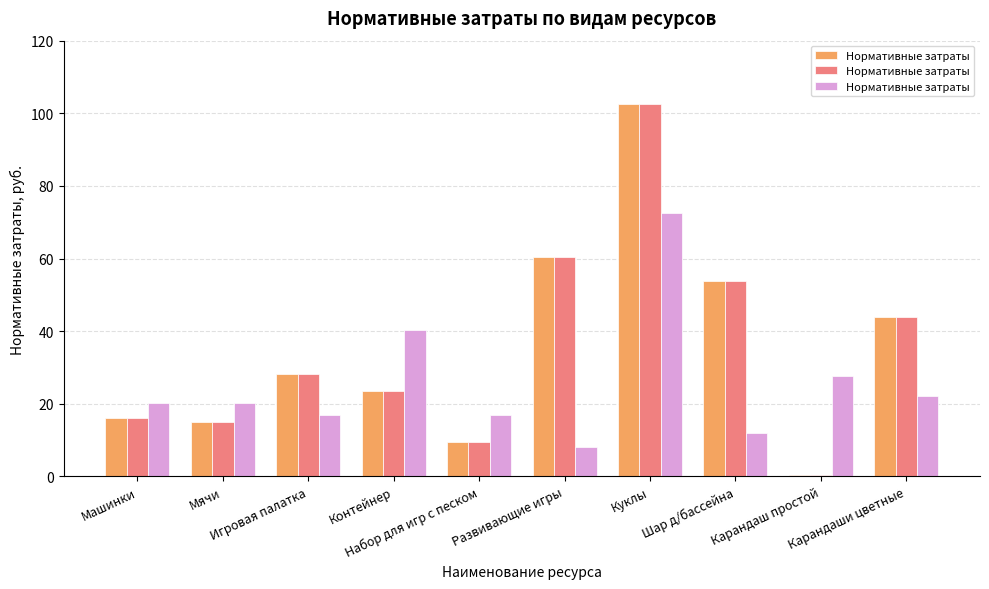

What is the greatest value displayed?

102.7